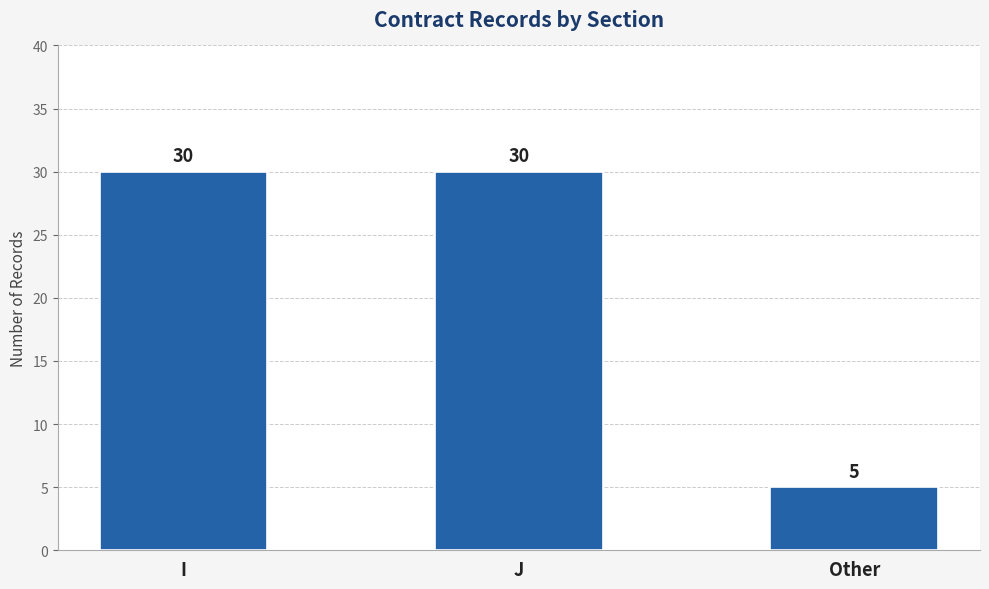

What is the approximate value at Other, to the nearest 5?

5